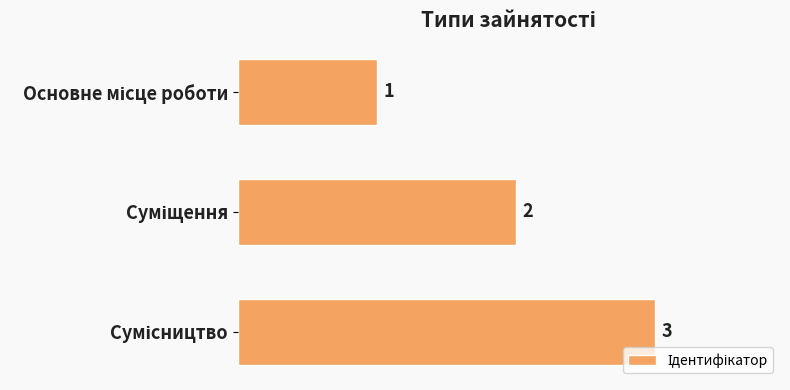

What is the maximum value shown in the chart?

3